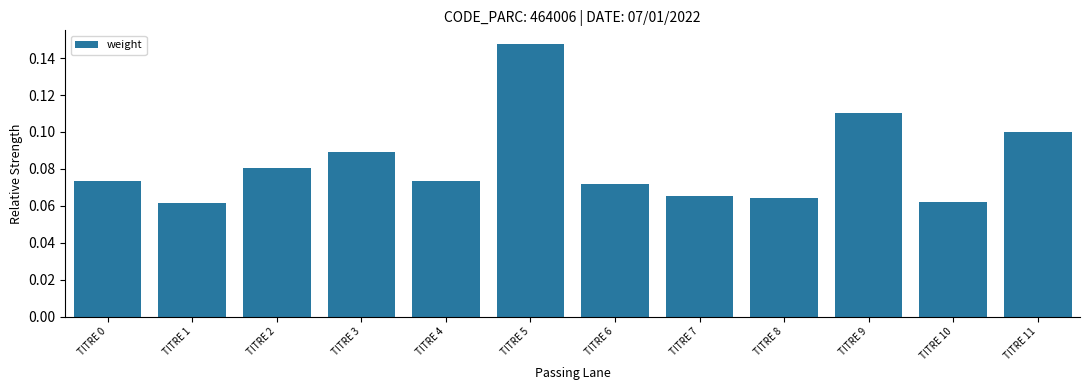

How many values are between 0 and 1?

12